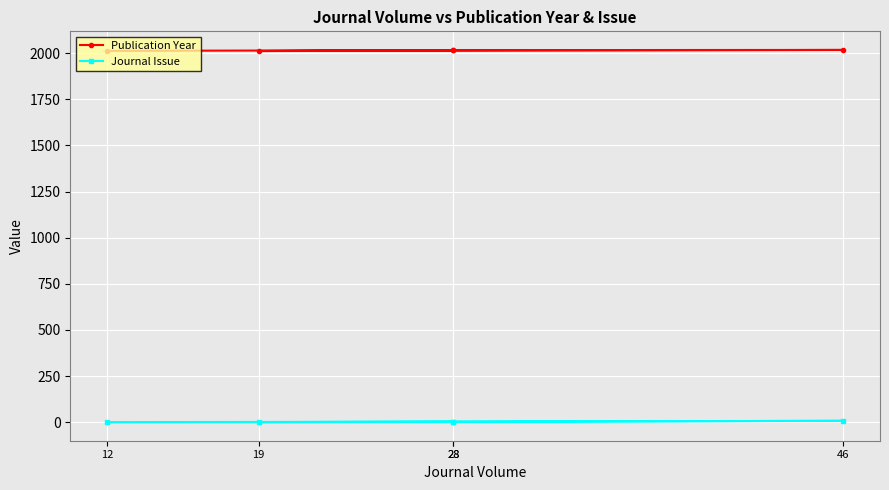

Which series has the widest spread of values?

Journal Issue